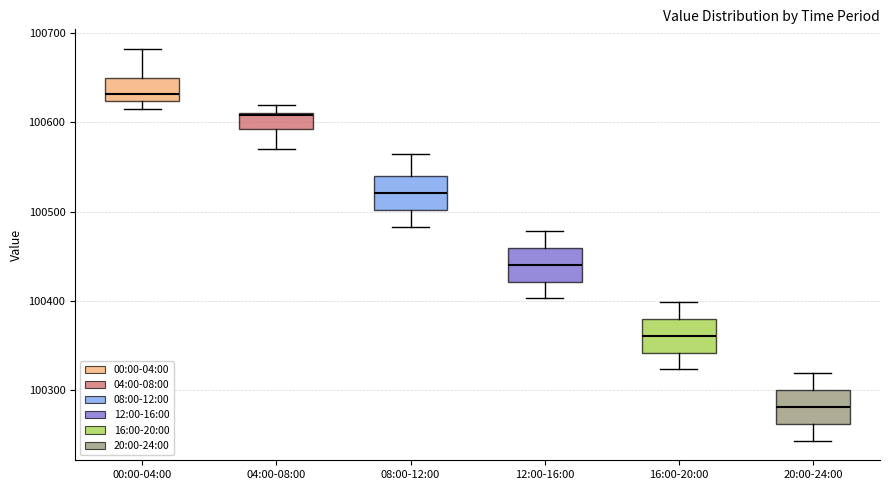

Reading left to right, transcribe this box plot: for each box, give where its median line is, the range the box spans, and where its two whiskers end, as read against the y-axis. The values are not printed on the chart, so give them approximately, as read against the axis.

00:00-04:00: median 100630, box 100620 to 100650, whiskers 100610 to 100680
04:00-08:00: median 100610, box 100590 to 100610, whiskers 100570 to 100620
08:00-12:00: median 100520, box 100500 to 100540, whiskers 100480 to 100570
12:00-16:00: median 100440, box 100420 to 100460, whiskers 100400 to 100480
16:00-20:00: median 100360, box 100340 to 100380, whiskers 100320 to 100400
20:00-24:00: median 100280, box 100260 to 100300, whiskers 100240 to 100320